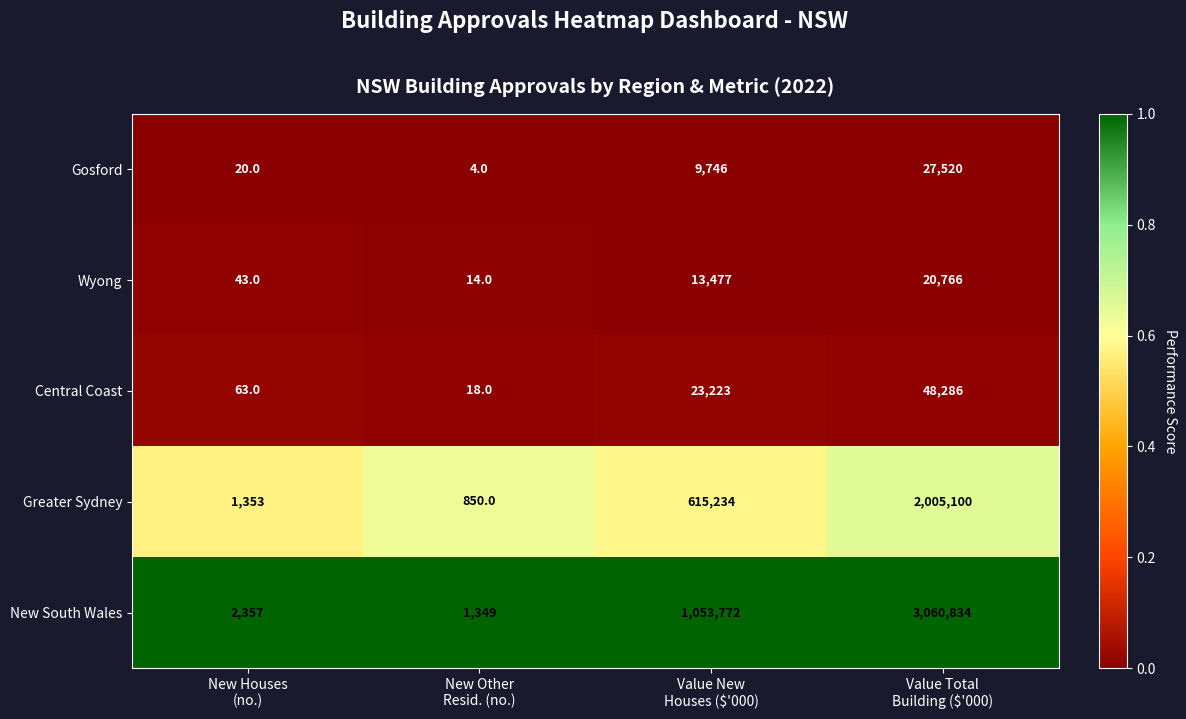

What is the highest value of the Wyong series?

20766